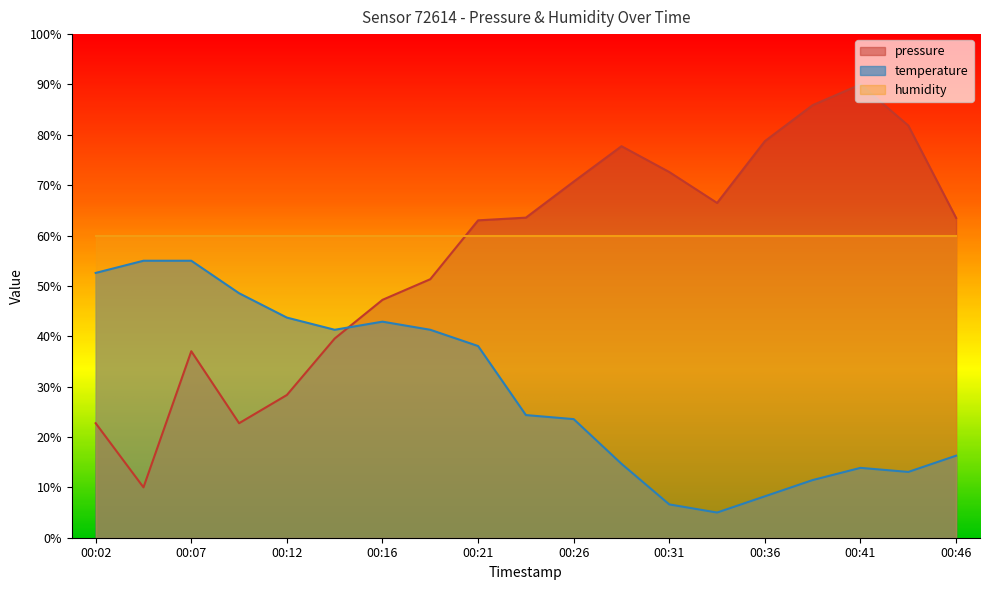

At which label is temperature closest to 0?

00:34